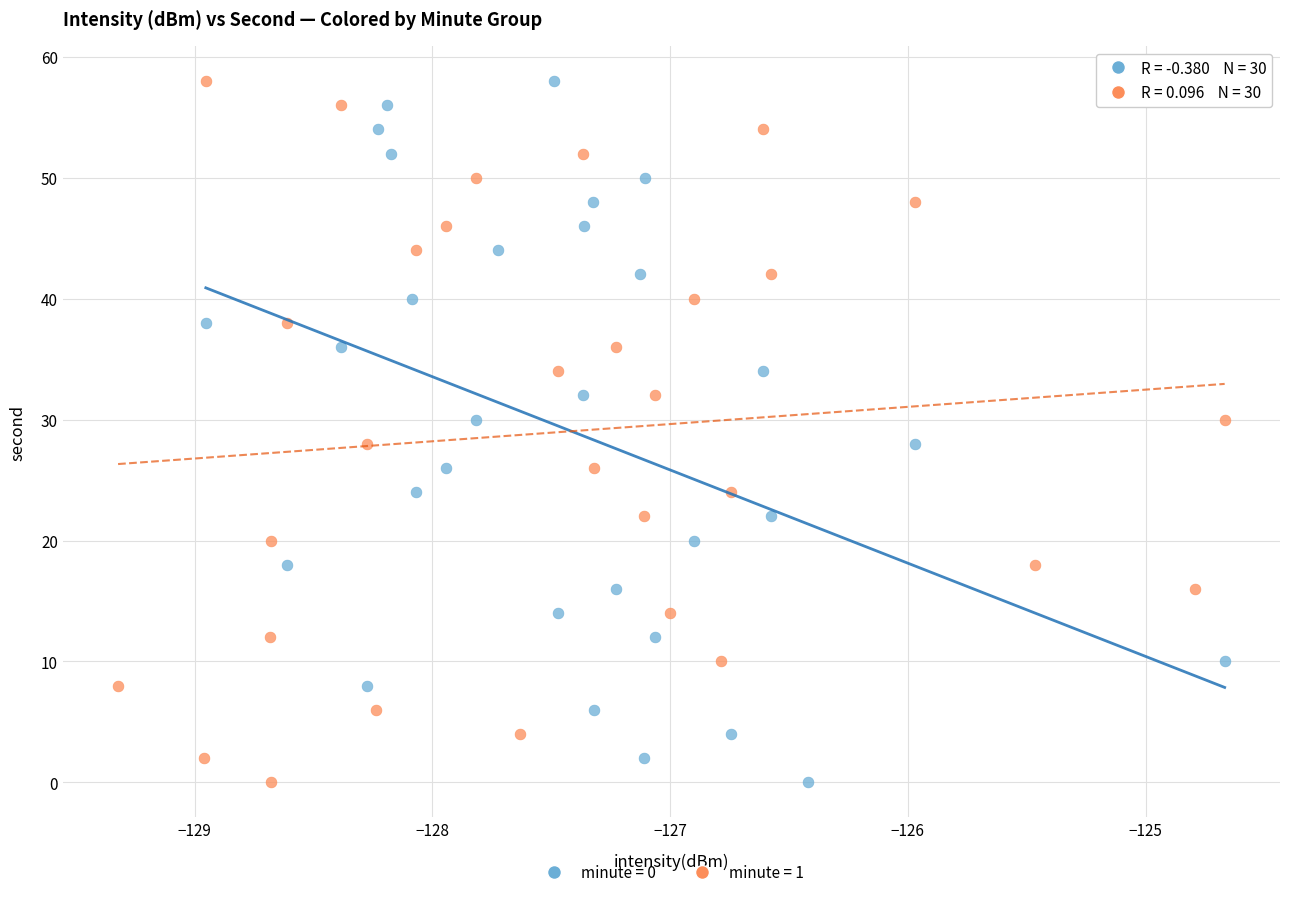

What are all the series names shown in the legend?

minute = 0, minute = 1